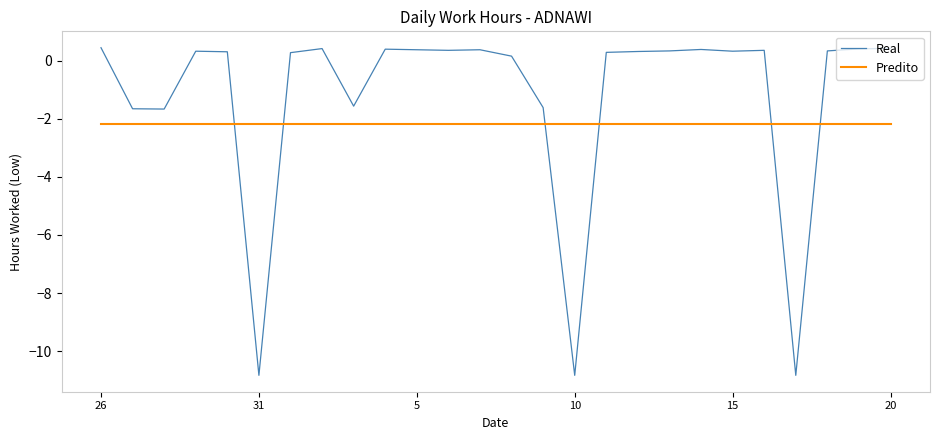

Is this an area chart (filled region under the line)?

No